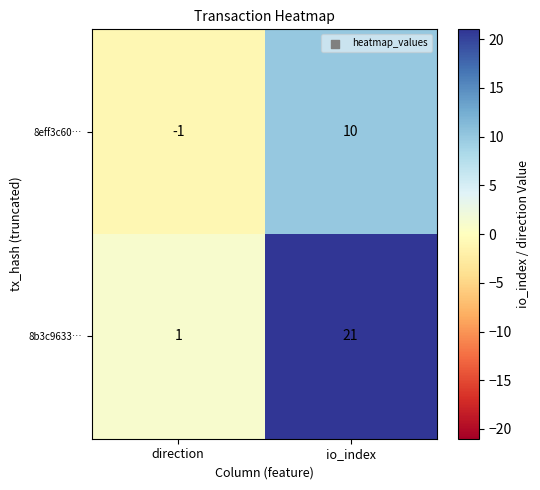

The value of 8b3c9633… at io_index is 37. True or false?

False